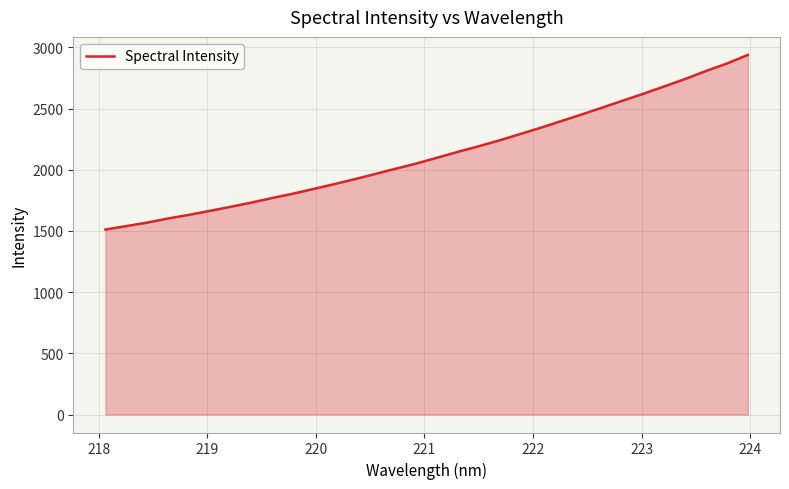

What is the difference between the maximum and minimum values?

1427.5